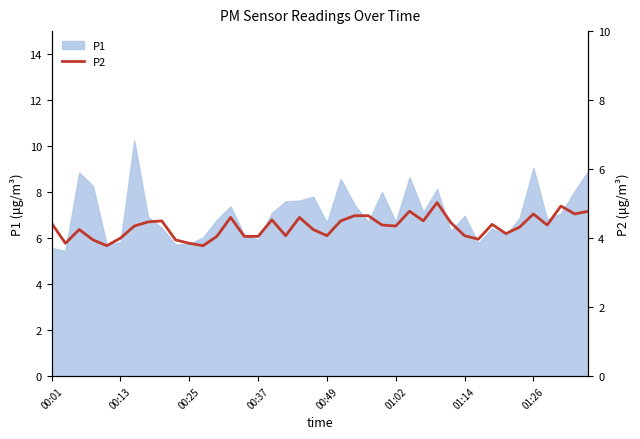

The chart shows a value of 3.1 at 38. True or false?

False